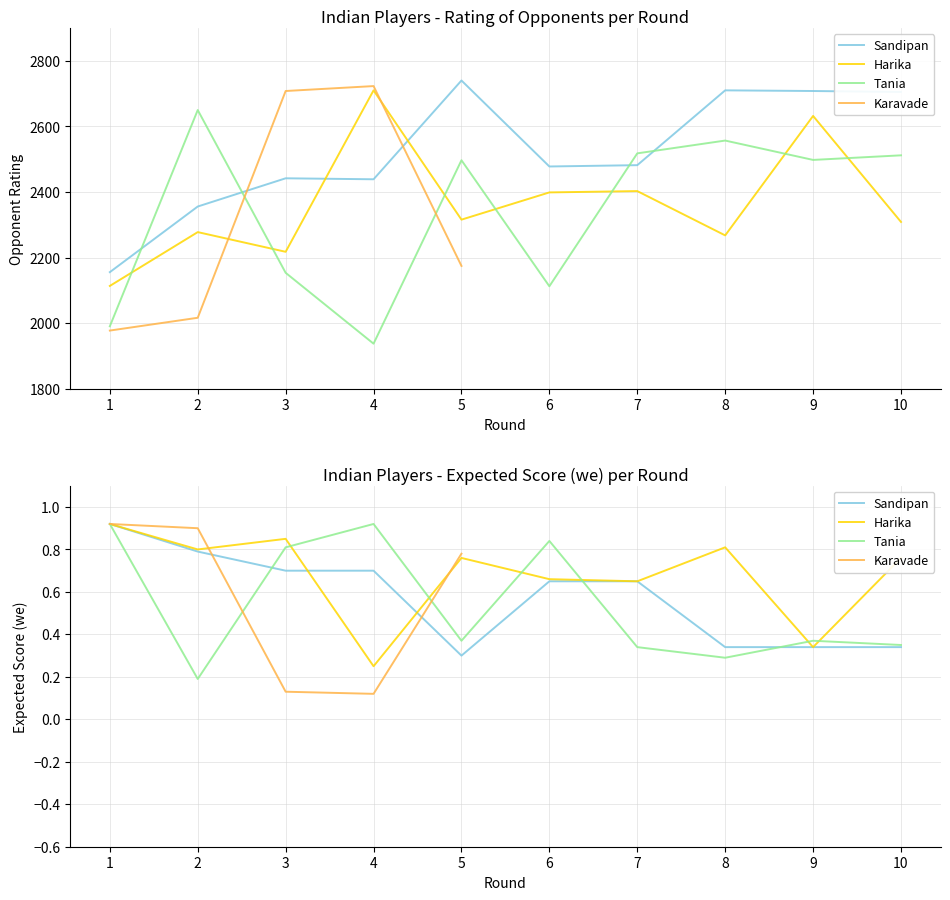

How many lines are shown in the chart?

4